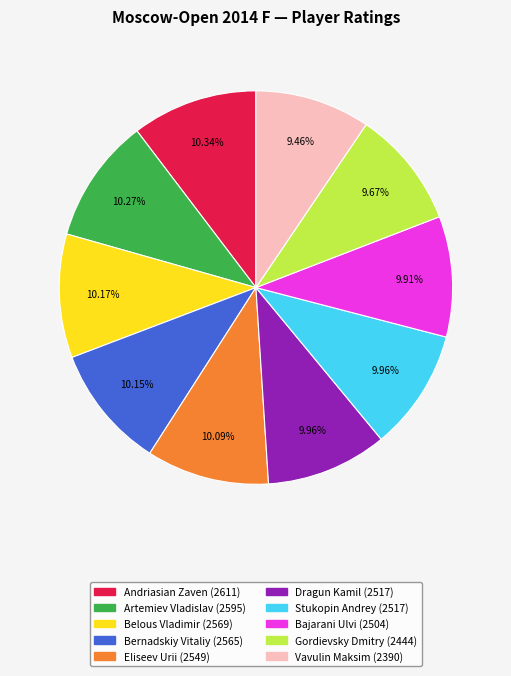

What is the total percentage of Artemiev Vladislav and Eliseev Urii?

20.4%